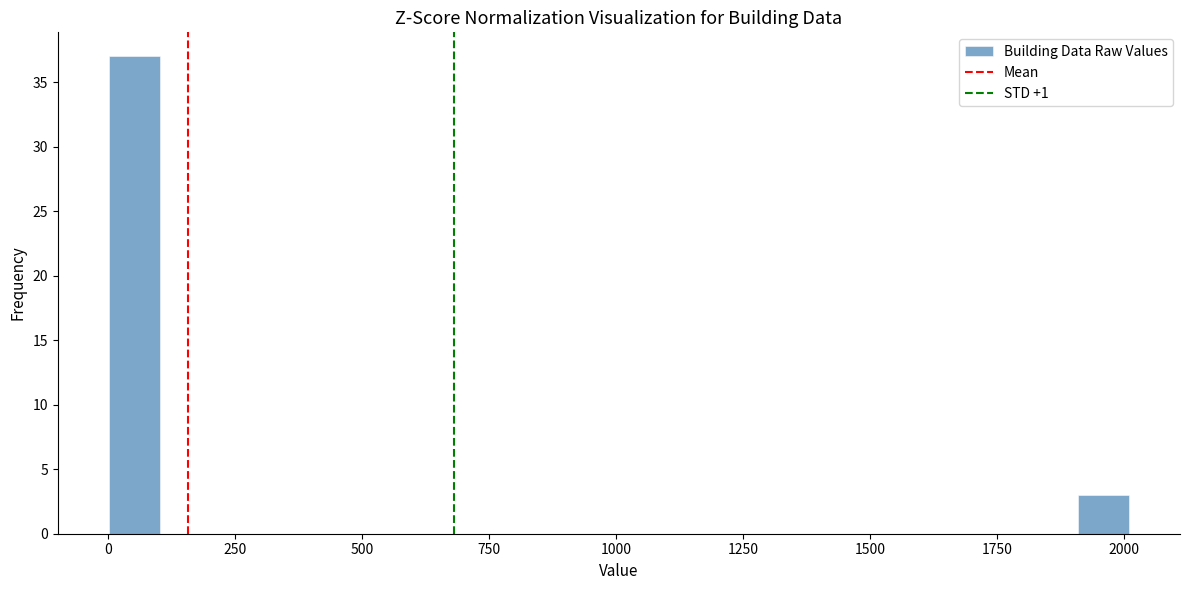

Around what value on the x-axis is the tallest bar? Give the approximate position of its centre, as read against the axis.

50